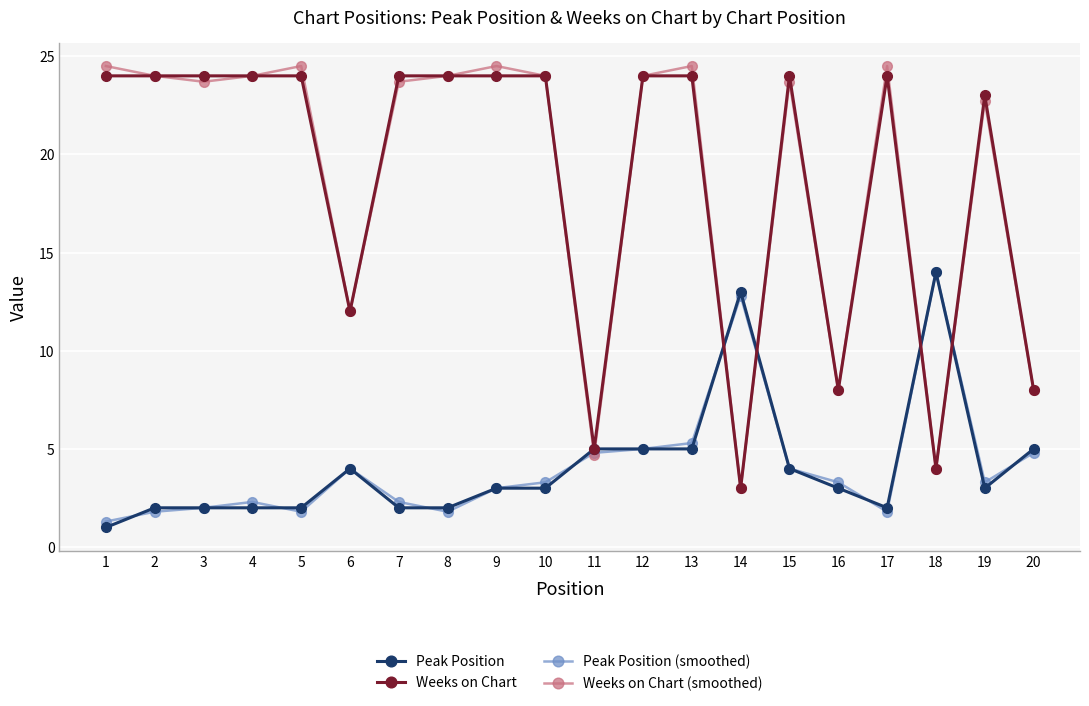

At which label does Peak Position (smoothed) first exceed 3?

6